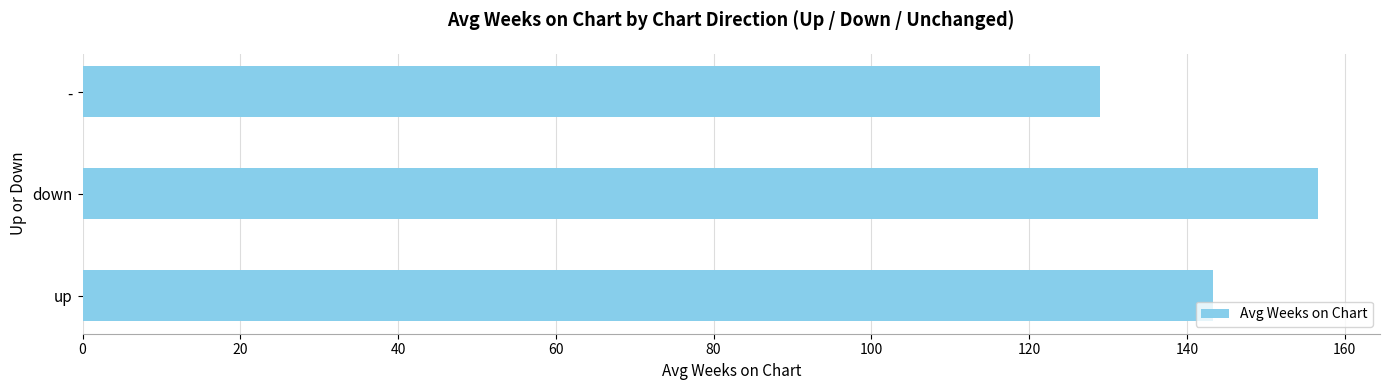

Approximately how many times larger is the value at - compared to up?

0.9